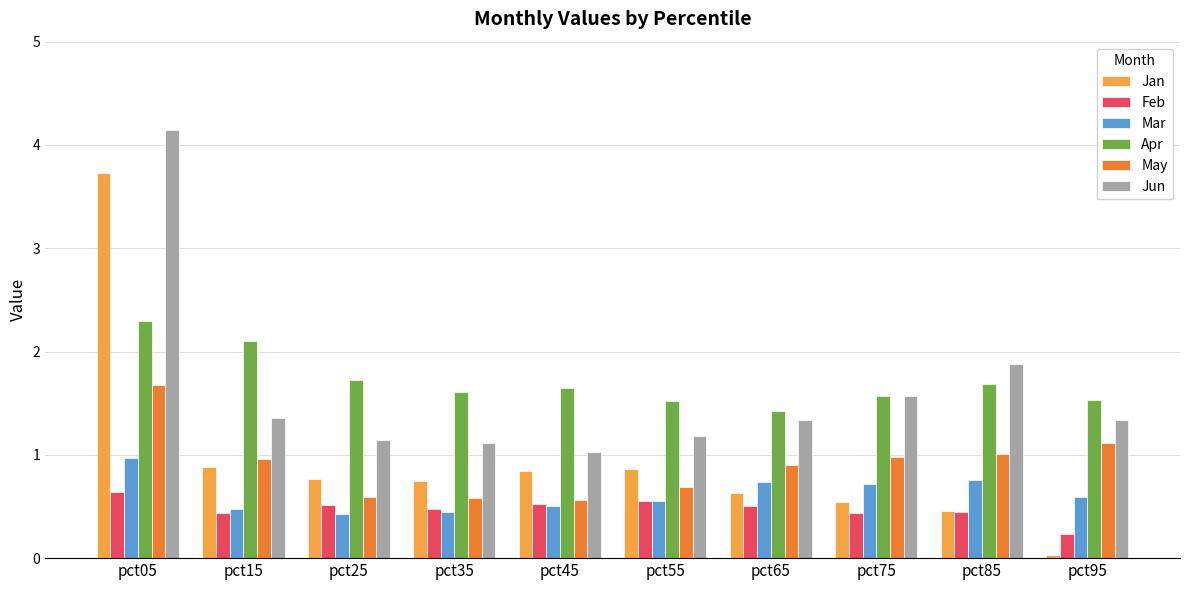

What is the value of the Mar bar at the 3rd from the left?

0.4